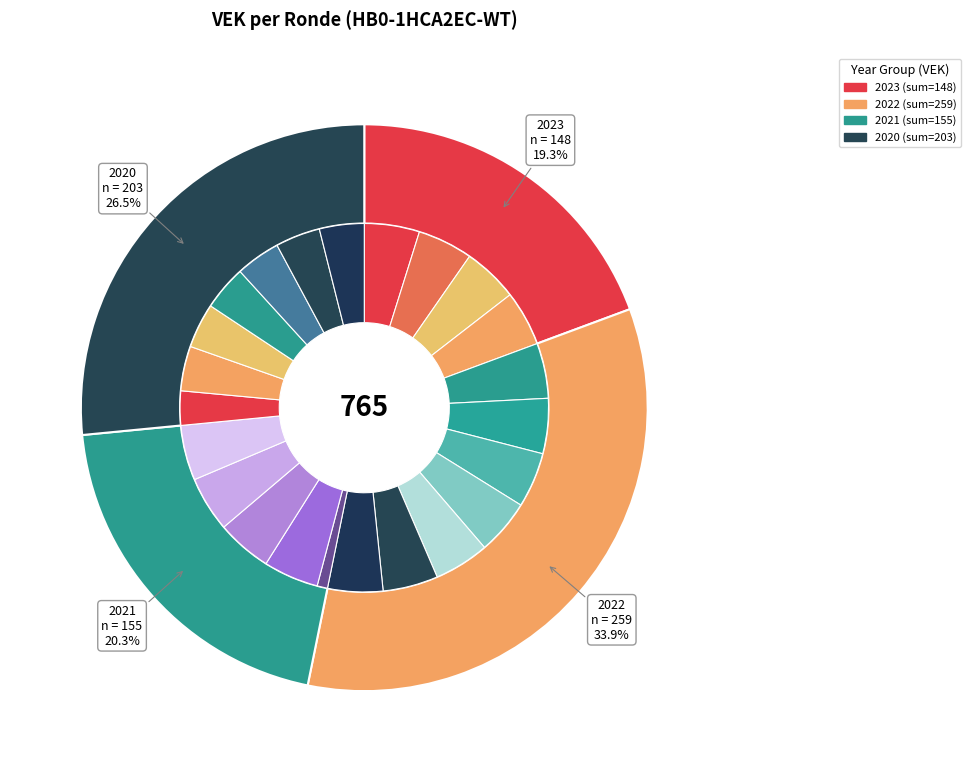

What is the total percentage of 2022 1ste aanpassing goedgekeurd and 2022 2de aanpassing ontwerp?

9.7%